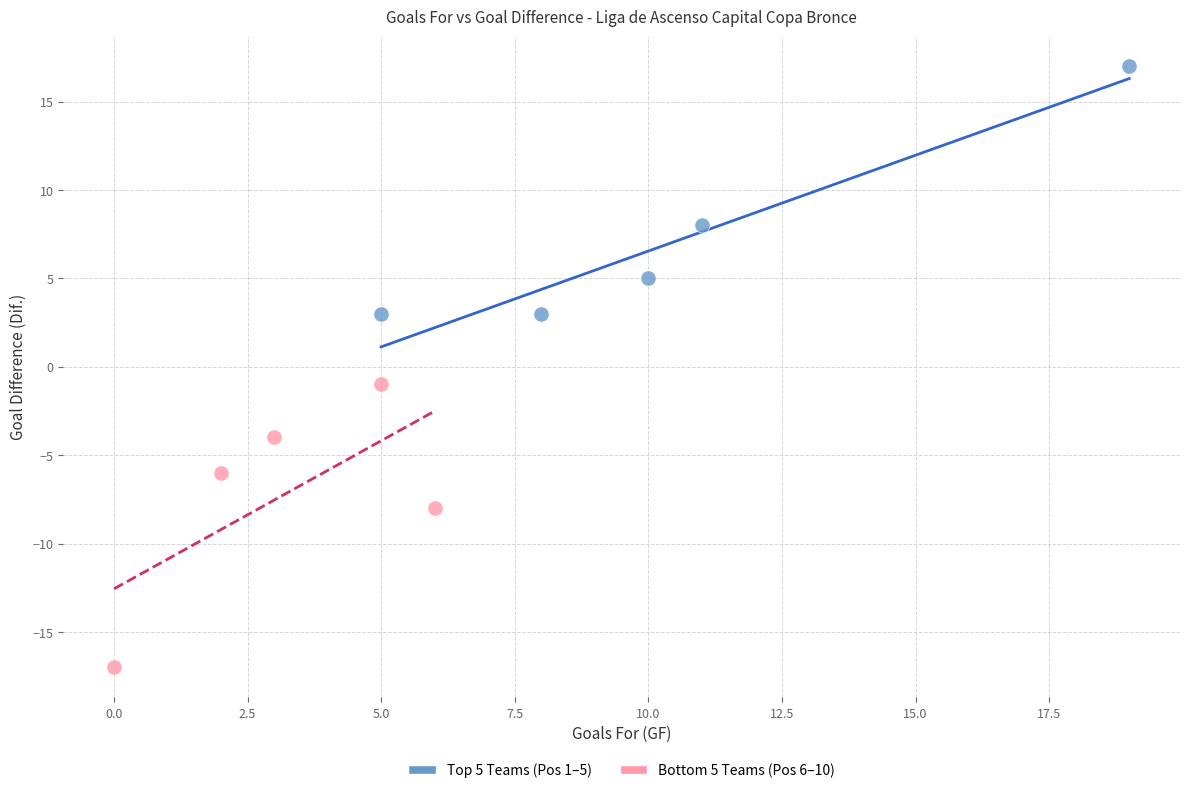

Which series contains the lowest Y value?

Bottom 5 Teams (Pos 6–10)